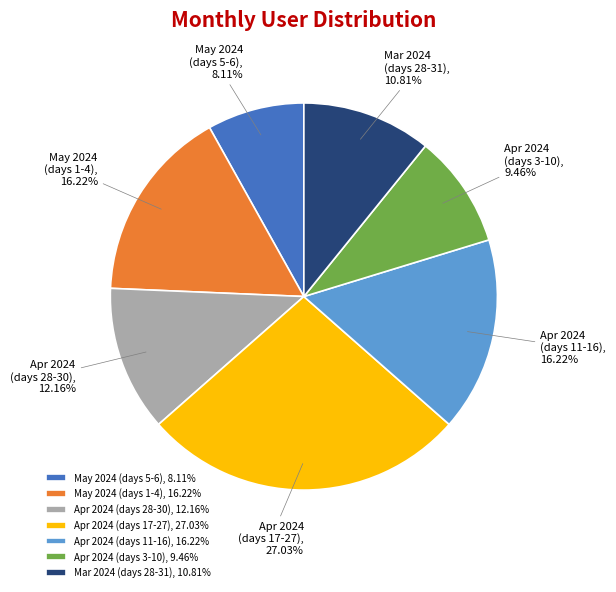

Approximately how many times larger is the value at Apr 2024 (days 28-30) compared to Mar 2024 (days 28-31)?

1.1